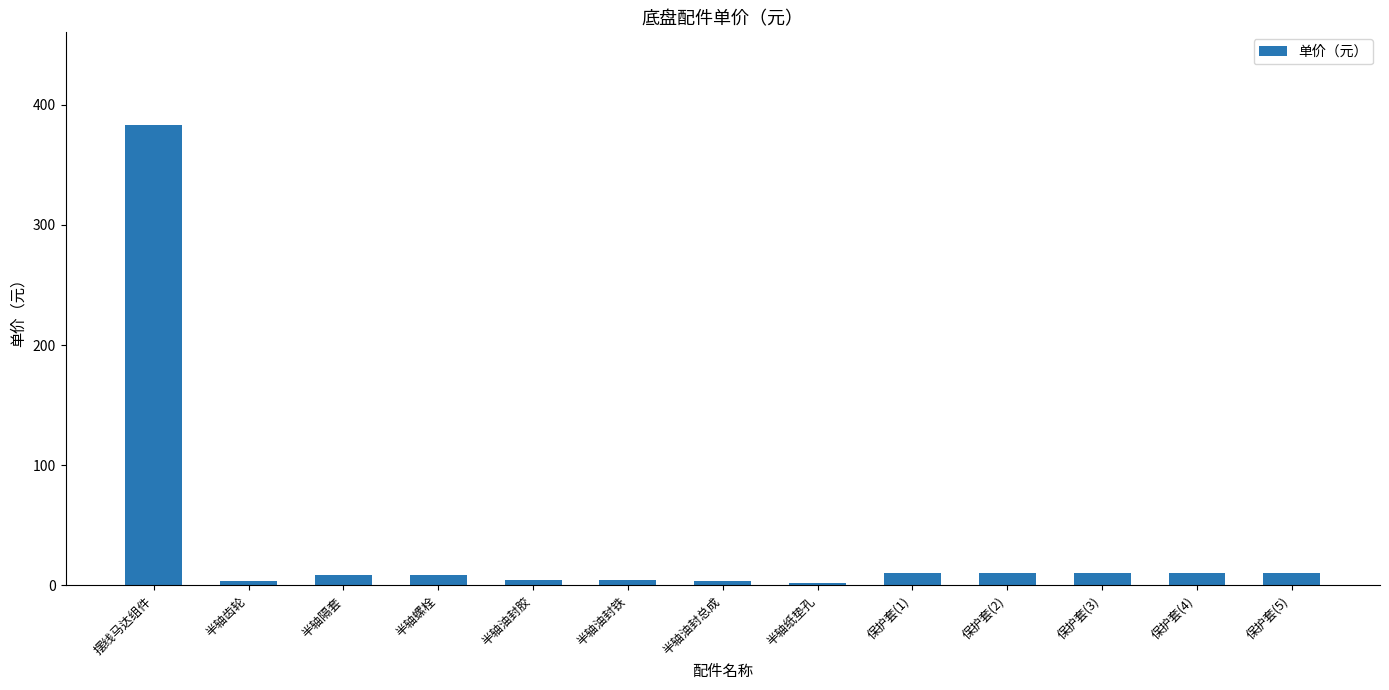

Is it true that the value at 保护套(5) is 10.8?

True